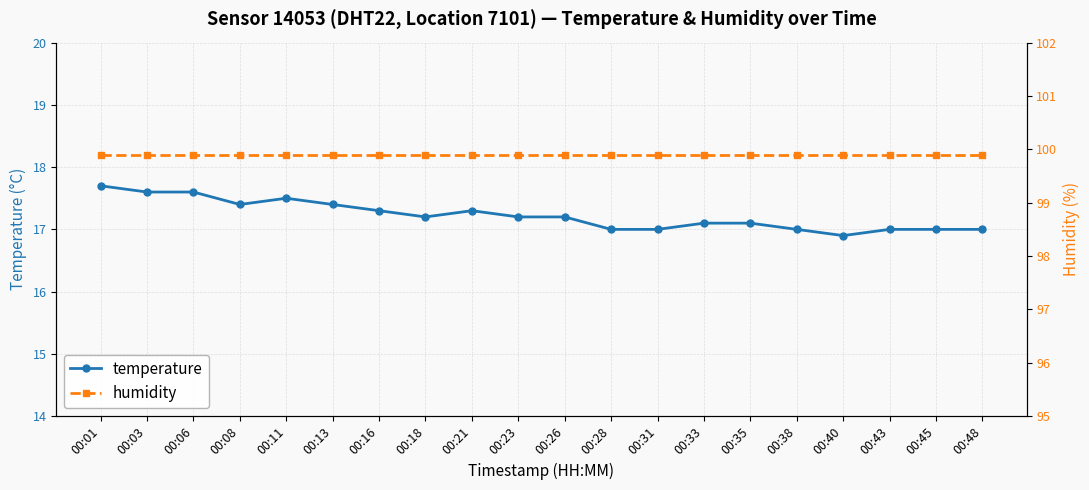

Is it true that temperature equals 17.4 at 00:13?

True